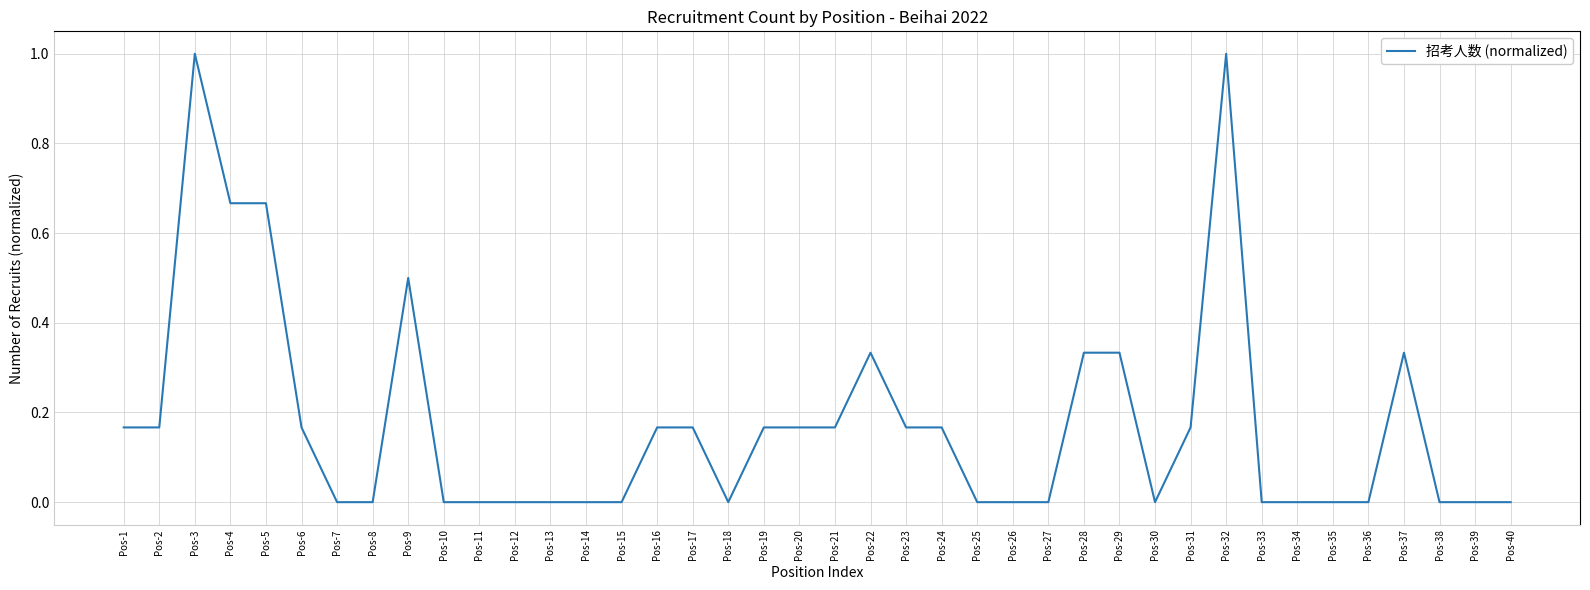

What is the greatest value displayed?

1.0